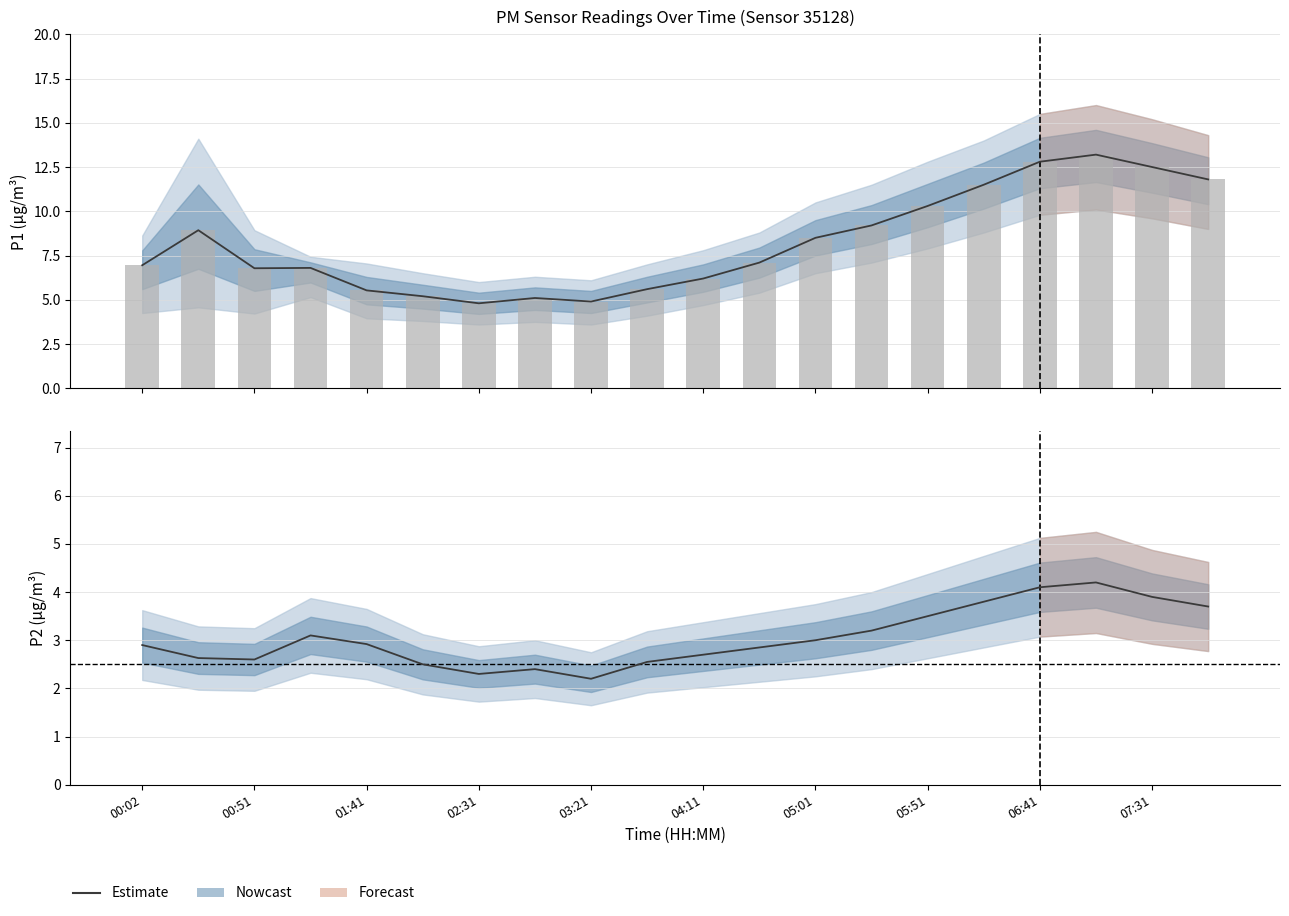

Which category has the highest value across all series?

17